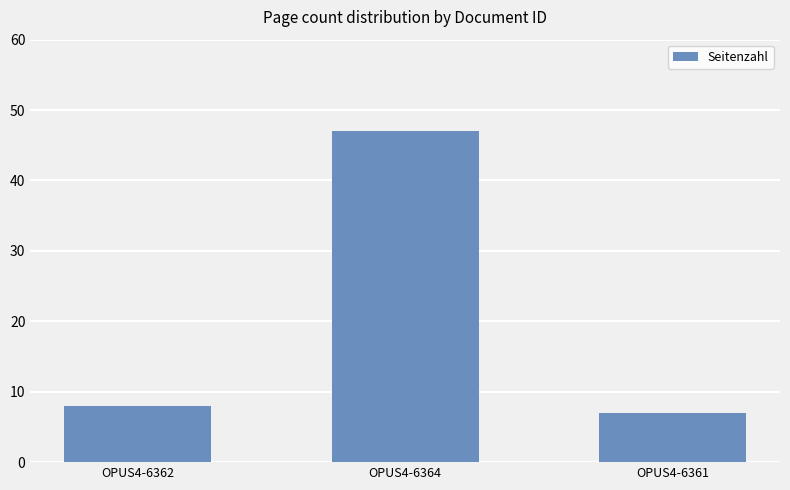

True or false: the data shows 4 at OPUS4-6362.

False